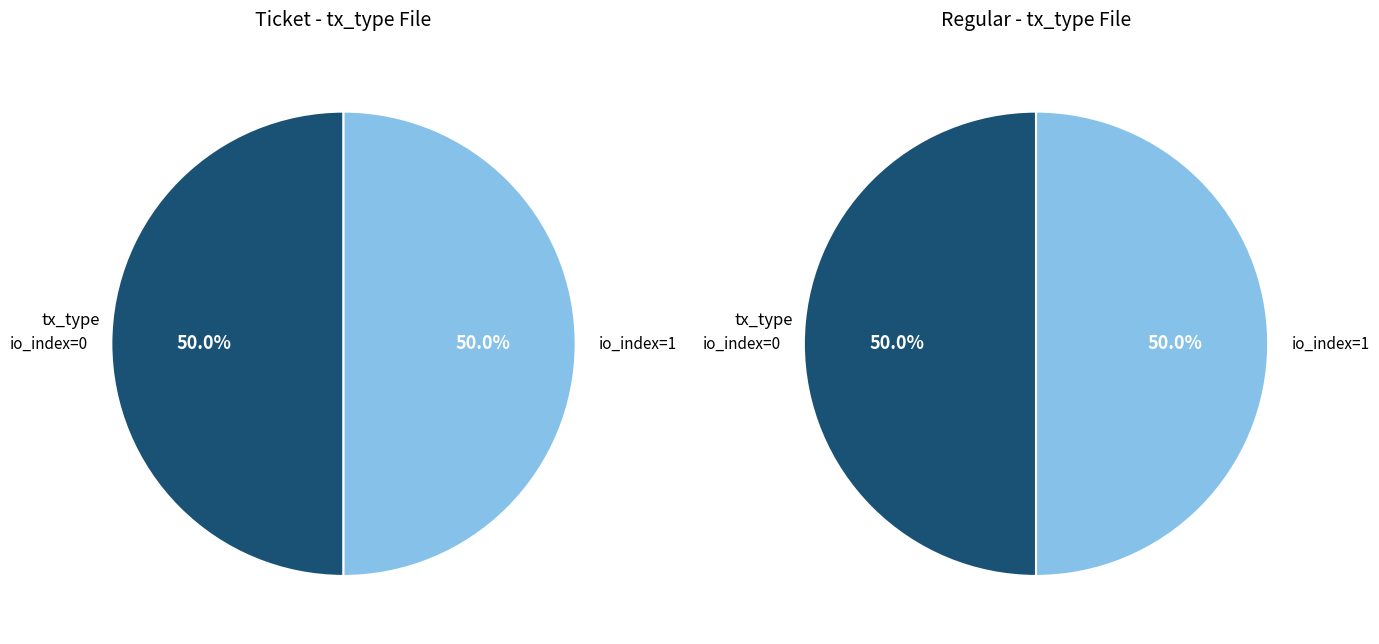

Rank the series at io_index=0 from lowest to highest value.

Ticket, Regular